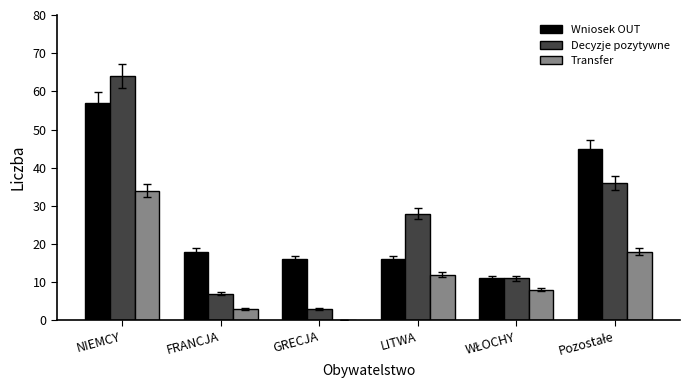

Is it true that Transfer equals 0 at GRECJA?

True